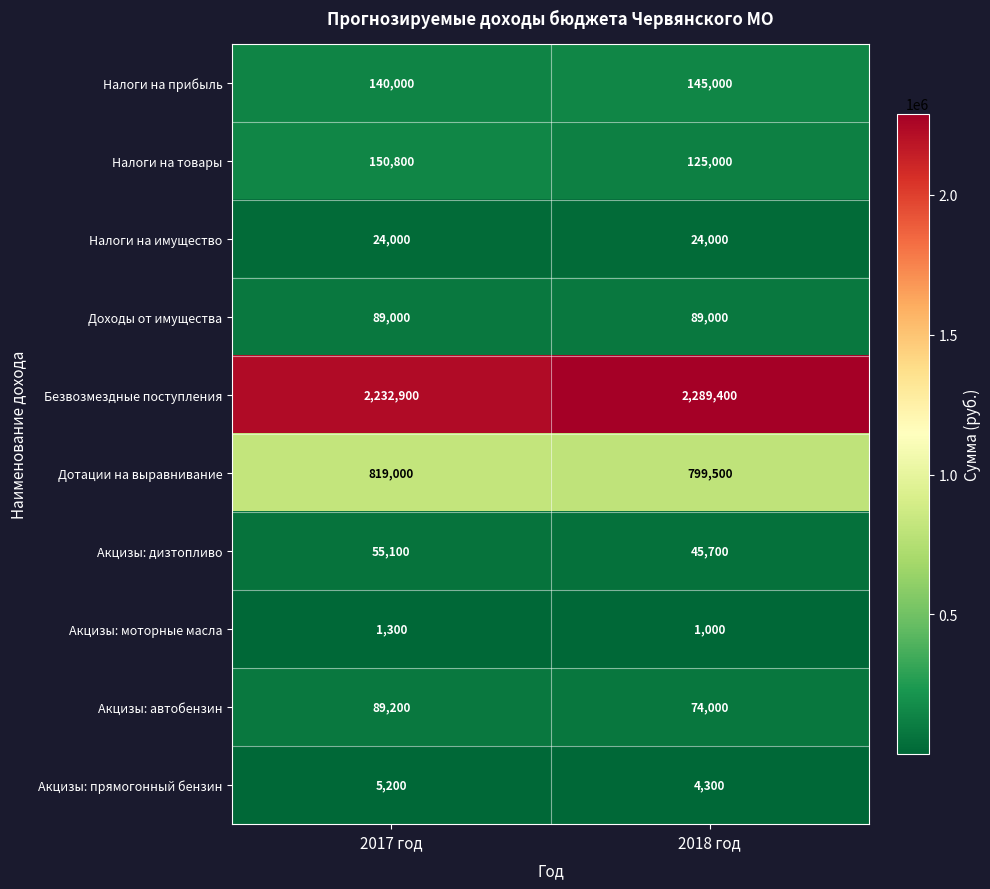

What is the difference between the Акцизы: моторные масла values at 2018 год and 2017 год?

300